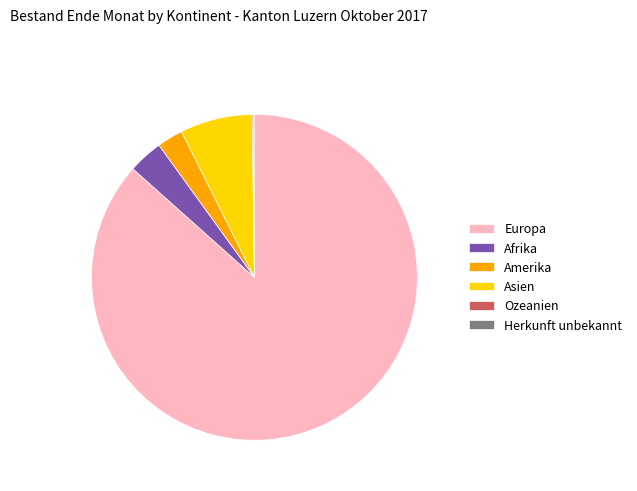

Combined, do Asien and Afrika account for over 50%?

No